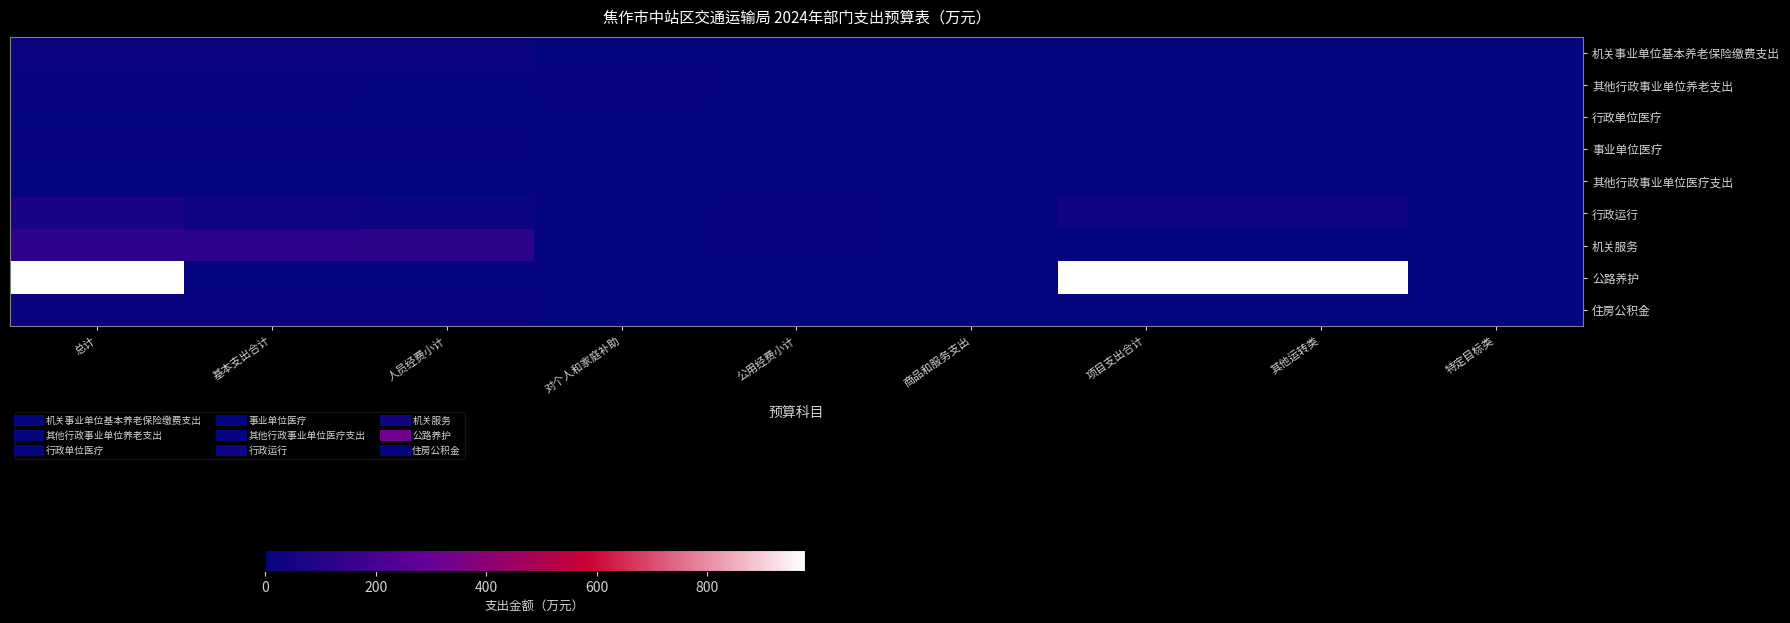

Between 总计 and 商品和服务支出, which series saw the biggest shift?

公路养护